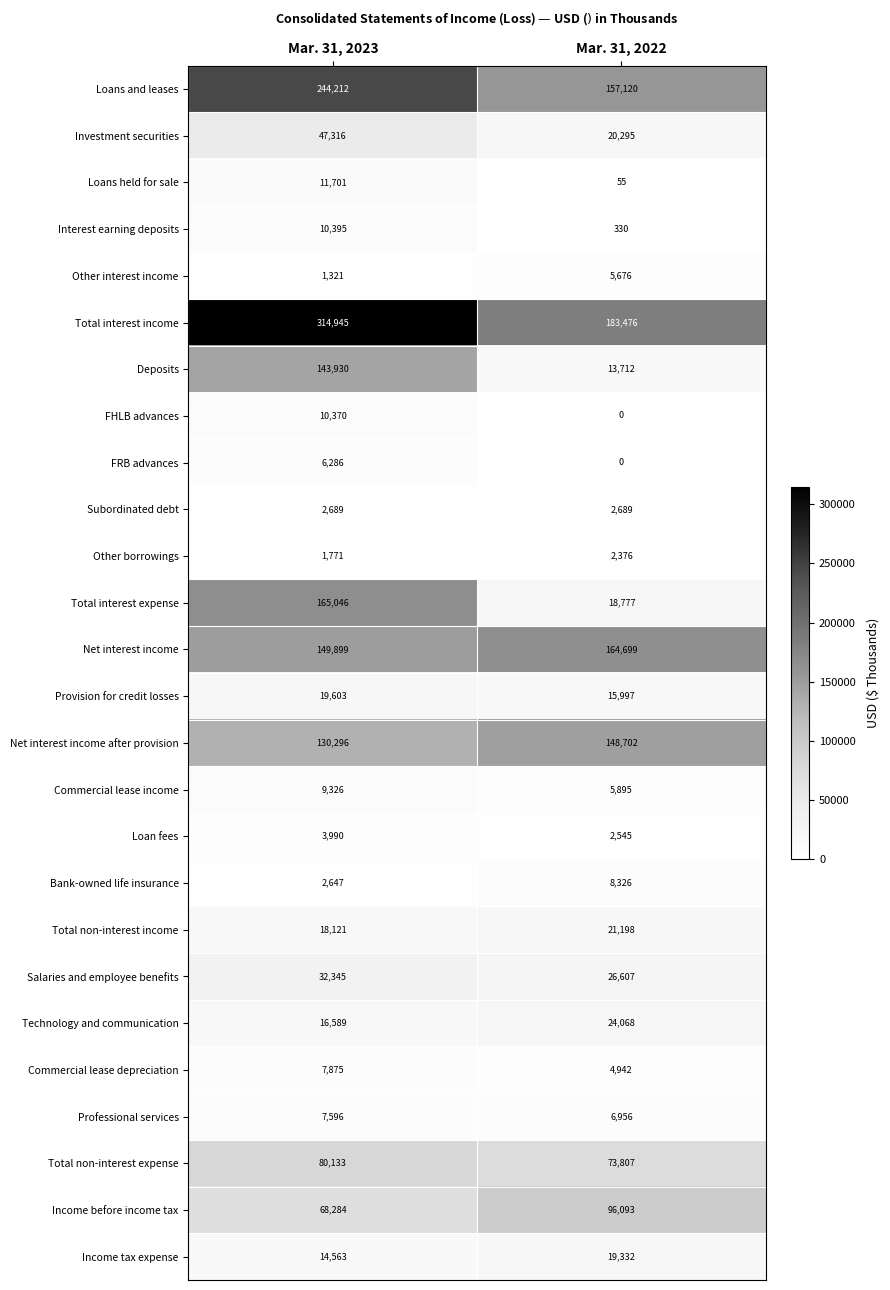

The value of Commercial lease income at Mar. 31, 2022 is 8465. True or false?

False